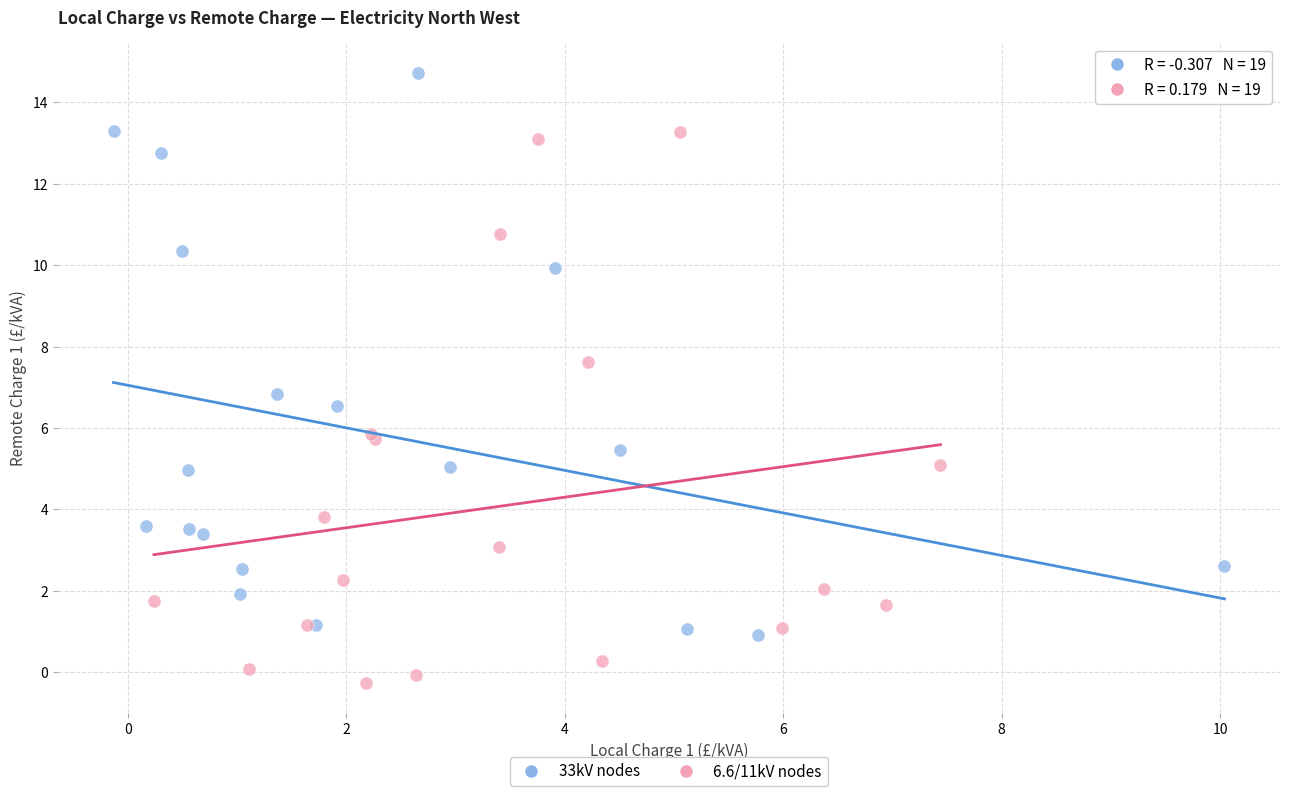

Which series contains the highest Y value?

33kV nodes